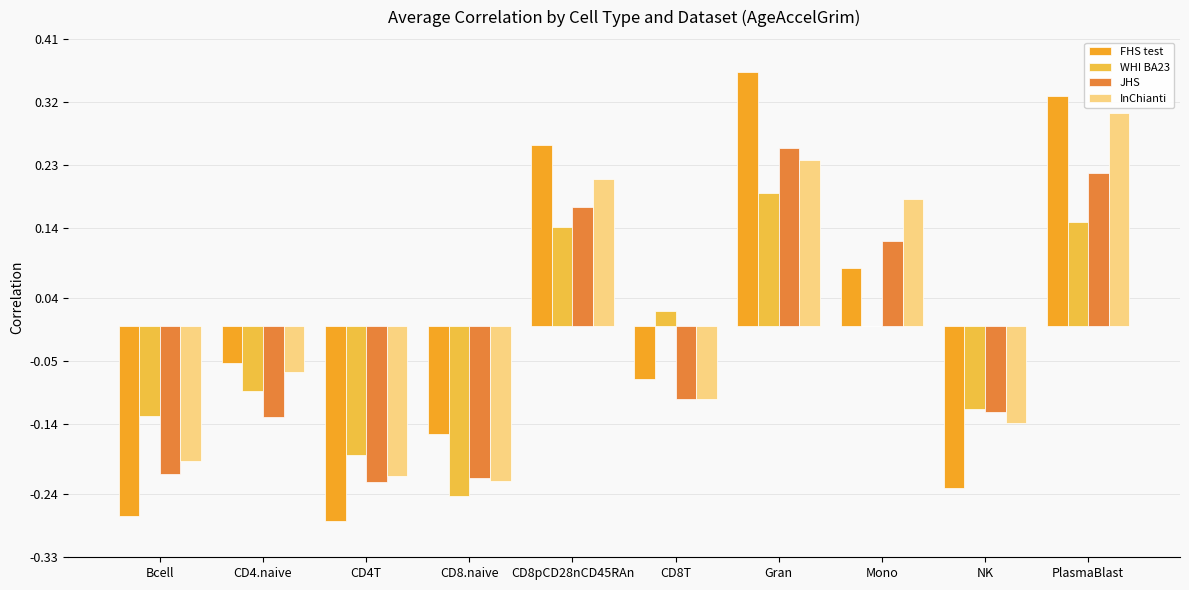

Reading left to right, list all the values displayed in this chart.

FHS test: -0.3	-0.1	-0.3	-0.2	0.3	-0.1	0.4	0.1	-0.2	0.3
WHI BA23: -0.1	-0.1	-0.2	-0.2	0.1	0.0	0.2	0.0	-0.1	0.1
JHS: -0.2	-0.1	-0.2	-0.2	0.2	-0.1	0.3	0.1	-0.1	0.2
InChianti: -0.2	-0.1	-0.2	-0.2	0.2	-0.1	0.2	0.2	-0.1	0.3